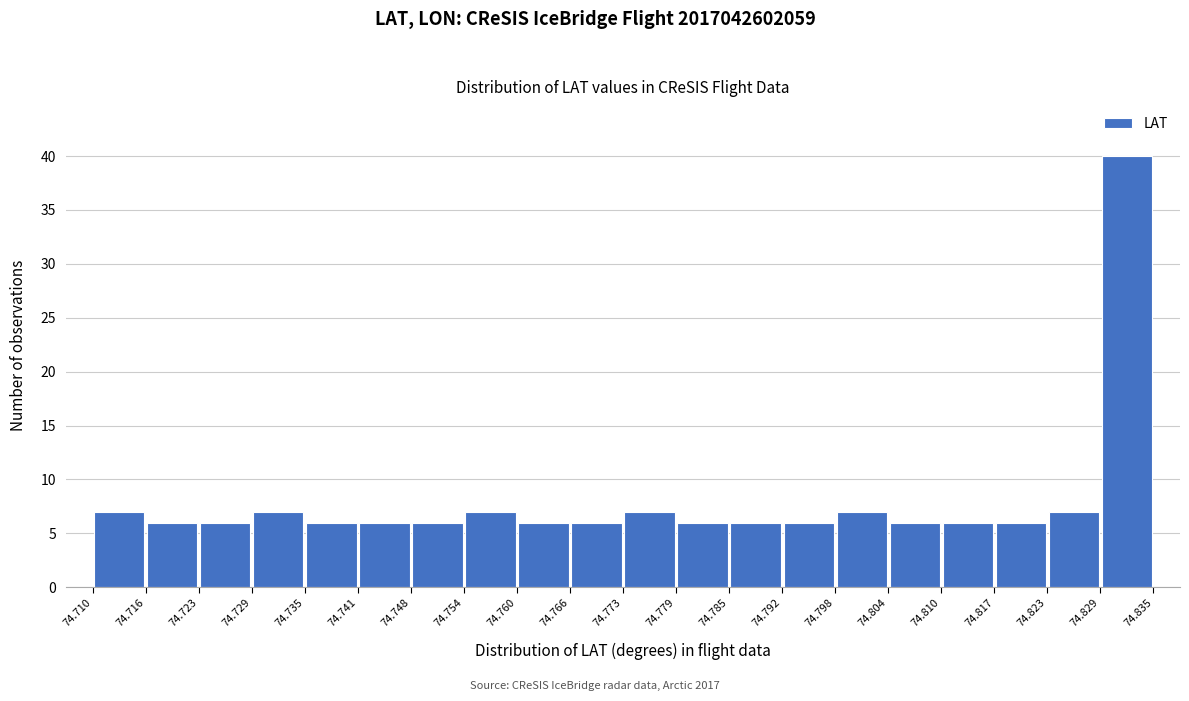

Over which range of the x-axis is the bar tallest?

74.829 to 74.835